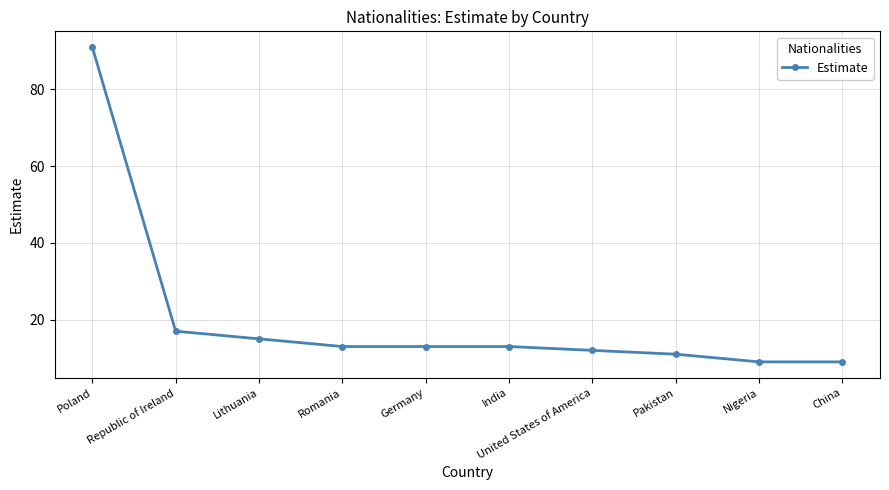

The value at India is 13. True or false?

True